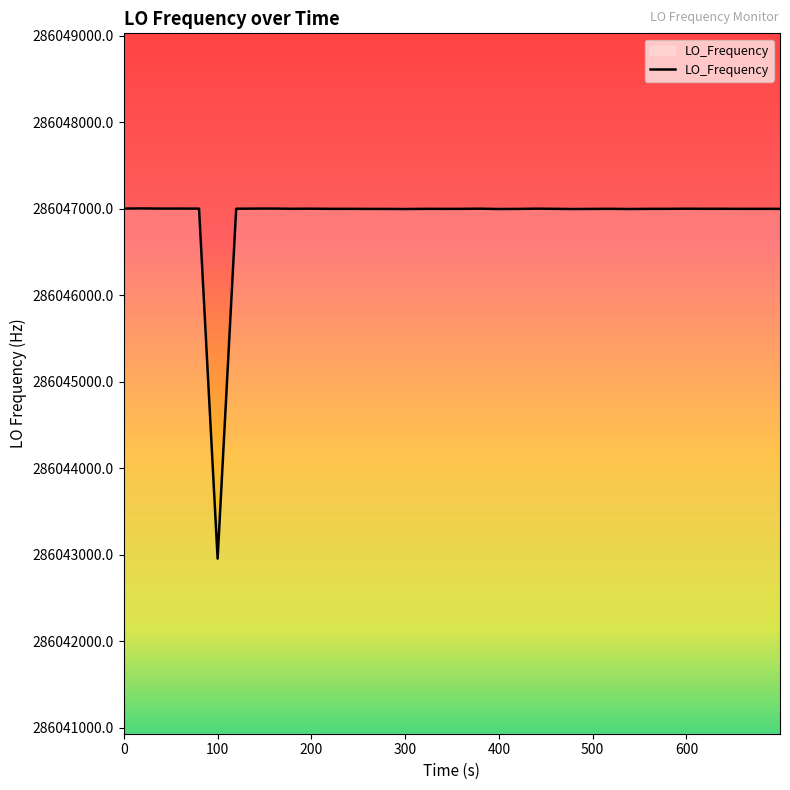

What is the smallest value displayed?

286042956.5